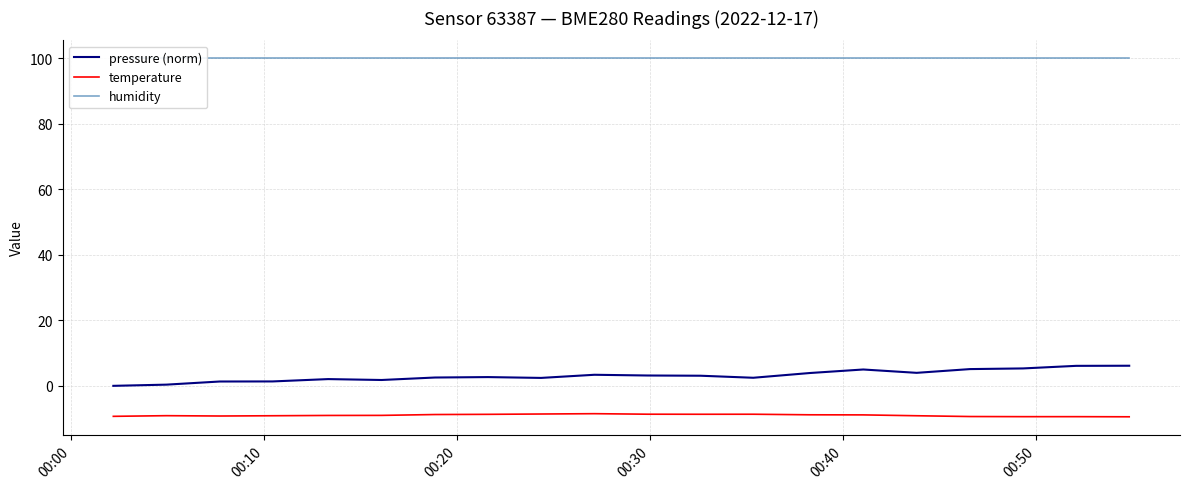

True or false: pressure (norm) and temperature cross at least once.

False